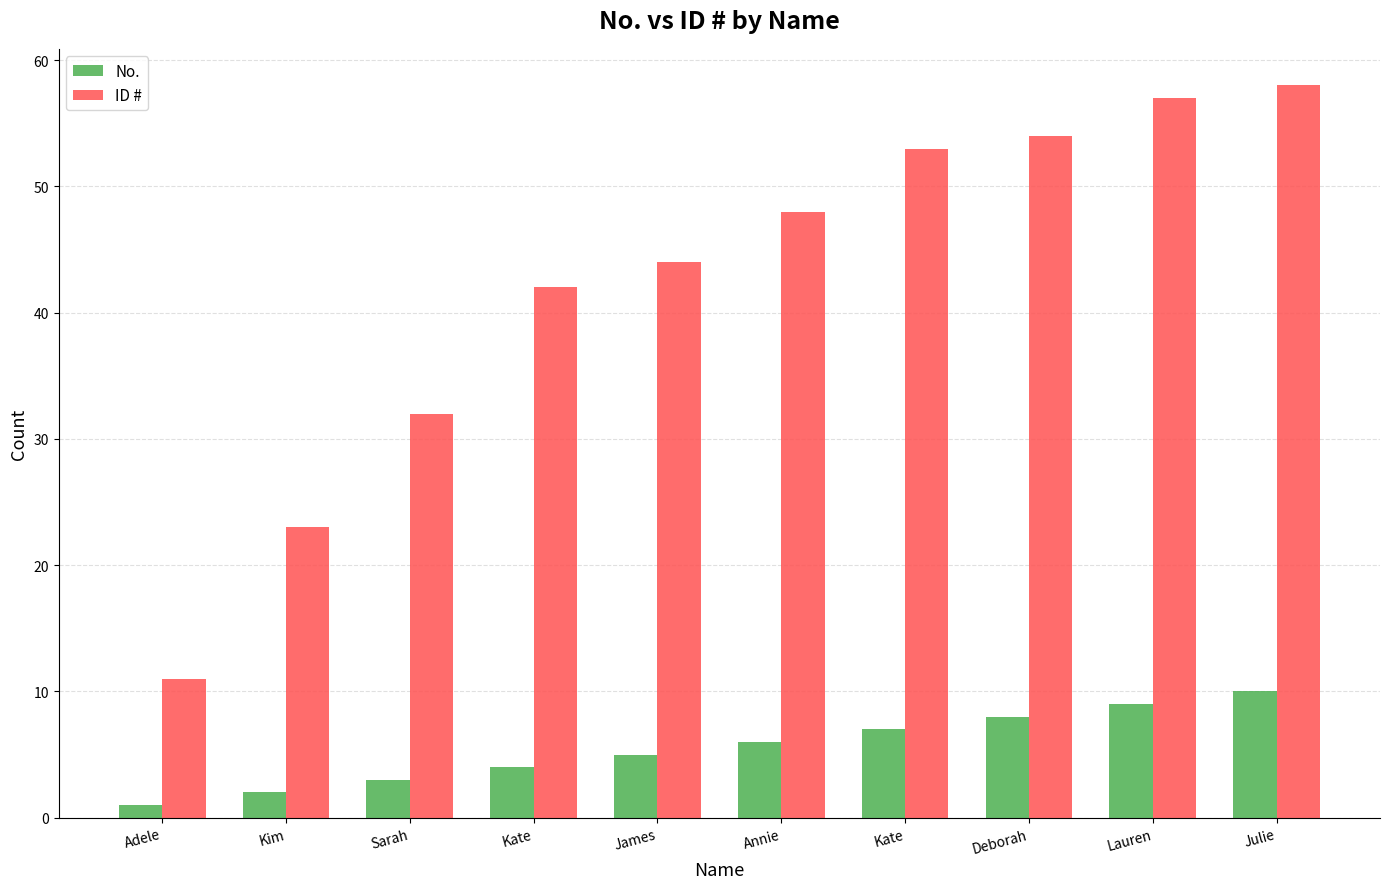

List the labels in order of No. value, largest first.

Julie, Lauren, Deborah, Kate, Annie, James, Kate, Sarah, Kim, Adele